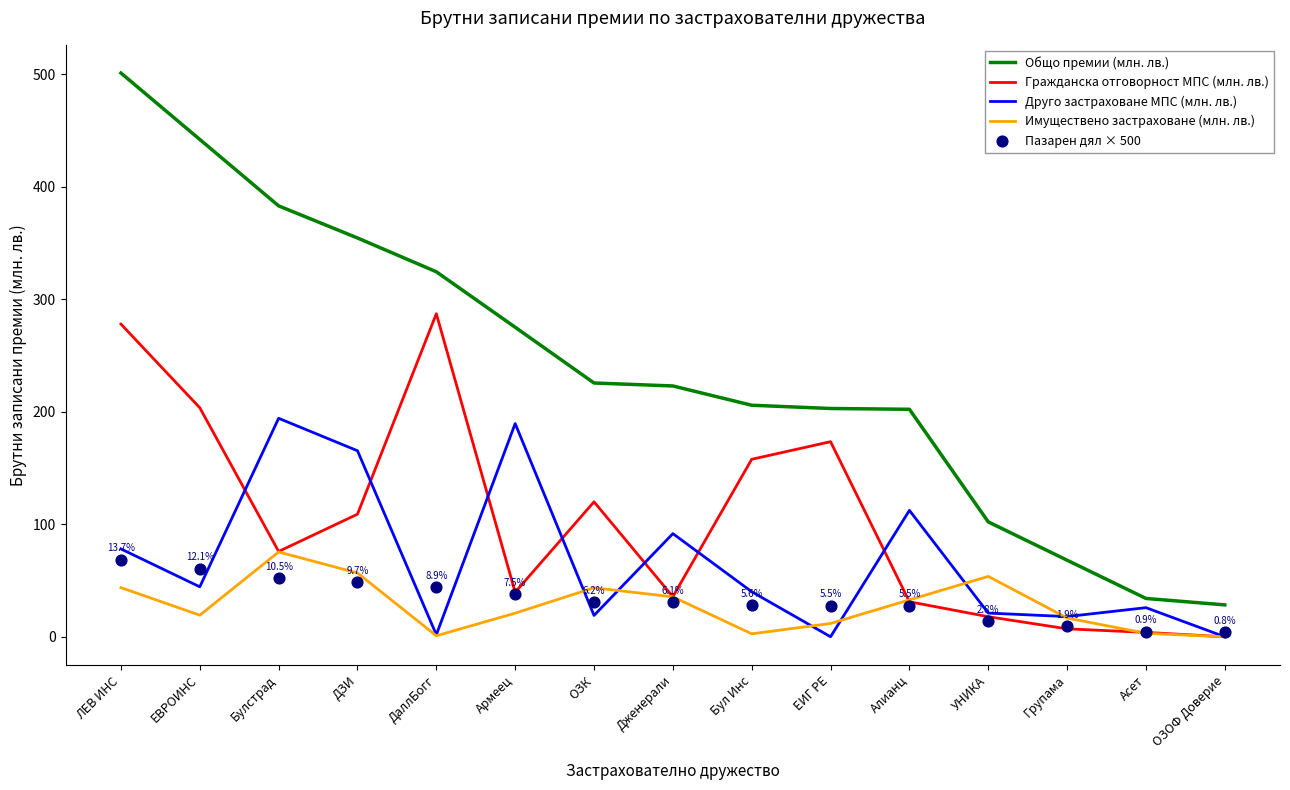

Is the value of Имуществено застраховане (млн. лв.) at ОЗОФ Доверие greater than the value of Друго застраховане МПС (млн. лв.) at ЛЕВ ИНС?

No